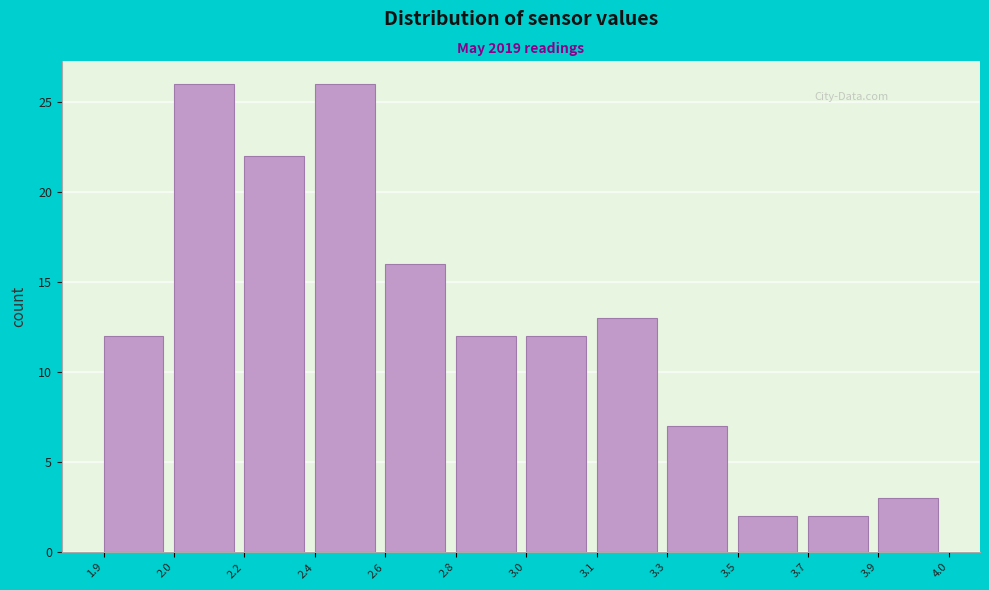

Reading left to right, list all the values displayed in this chart.

12	26	22	26	16	12	12	13	7	2	2	3